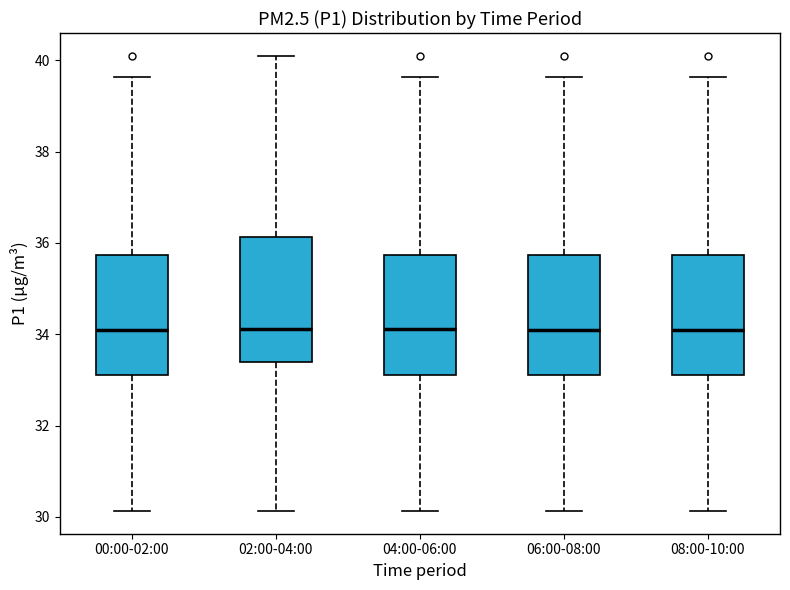

Reading left to right, transcribe this box plot: for each box, give where its median line is, the range the box spans, and where its two whiskers end, as read against the y-axis. The values are not printed on the chart, so give them approximately, as read against the axis.

00:00-02:00: median 34.0, box 33.2 to 35.8, whiskers 30.2 to 39.6
02:00-04:00: median 34.2, box 33.4 to 36.2, whiskers 30.2 to 40.2
04:00-06:00: median 34.2, box 33.2 to 35.8, whiskers 30.2 to 39.6
06:00-08:00: median 34.0, box 33.2 to 35.8, whiskers 30.2 to 39.6
08:00-10:00: median 34.0, box 33.2 to 35.8, whiskers 30.2 to 39.6